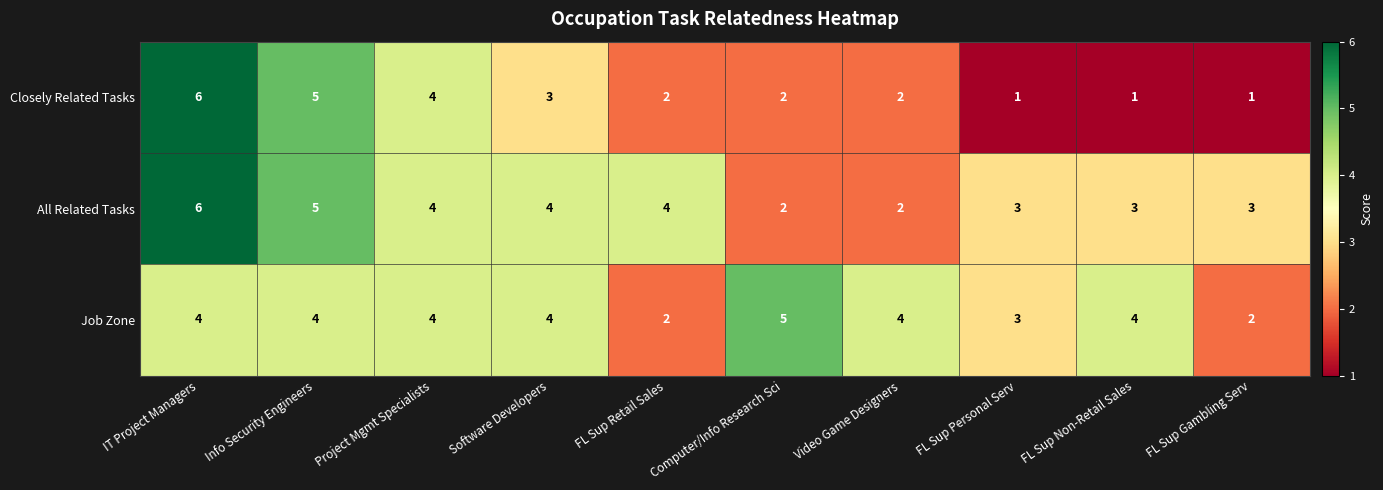

Where is Closely Related Tasks nearest to the value 3?

Software Developers